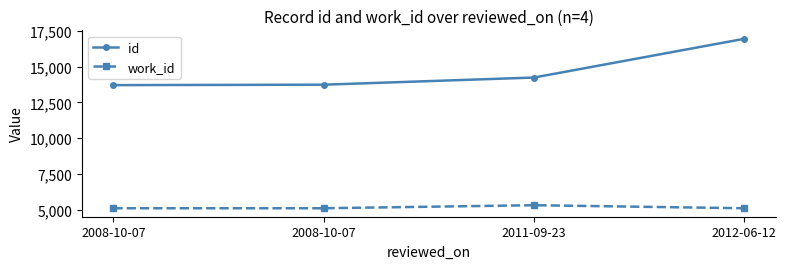

What are all the series names shown in the legend?

id, work_id